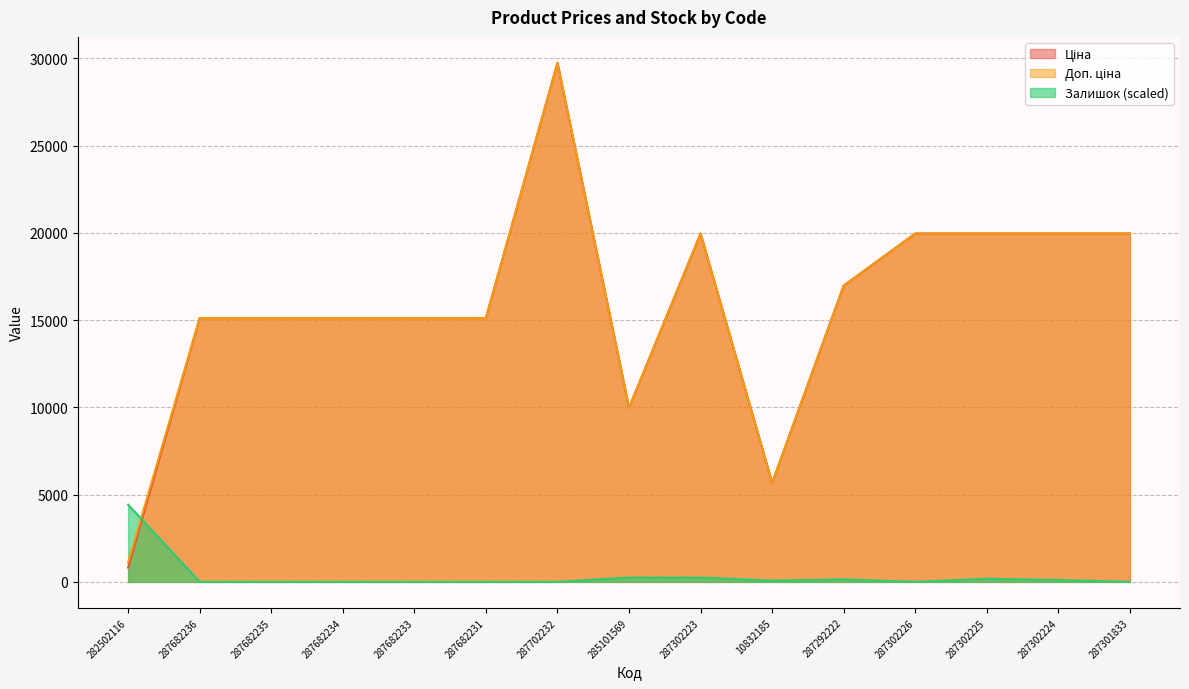

Read the Ціна value at 287301833.

19964.2